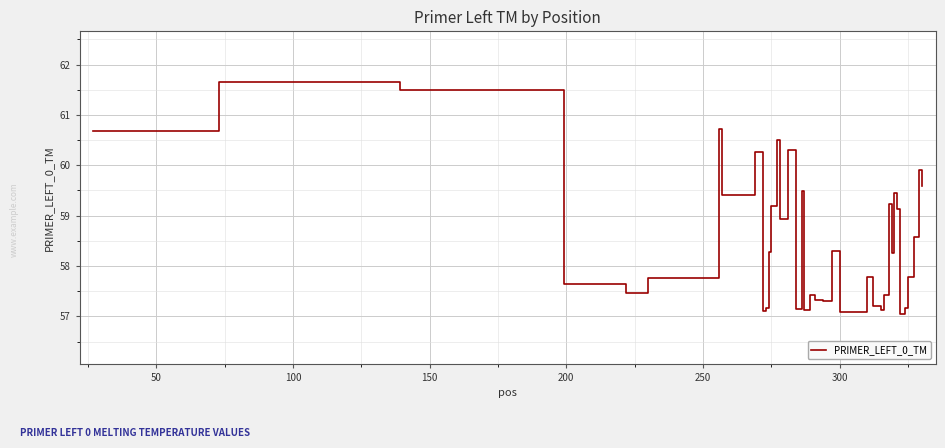

What is the difference between the maximum and minimum values?

4.6